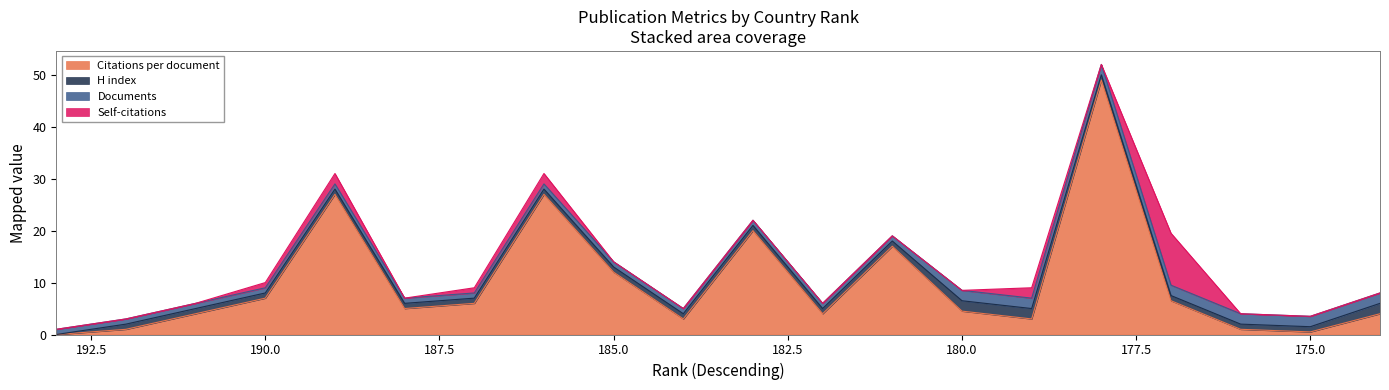

How many distinct data groups are displayed?

4